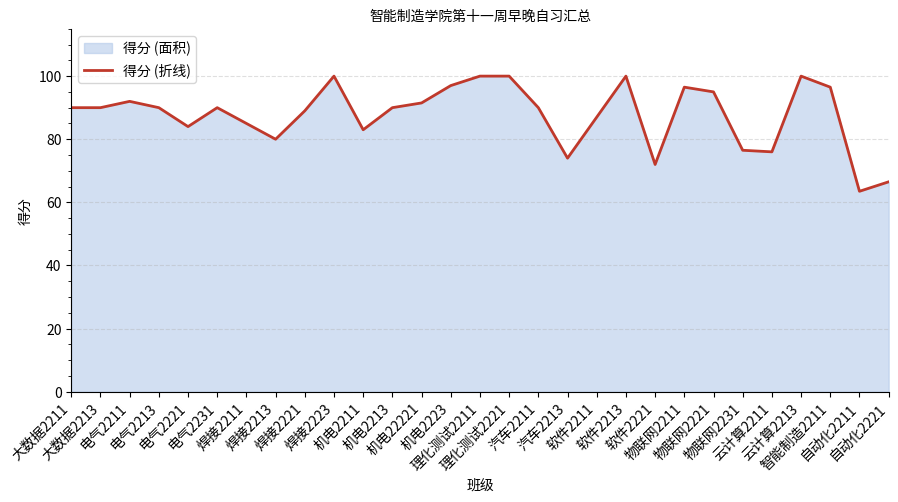

What value does the data have at 云计算2211?

76.0